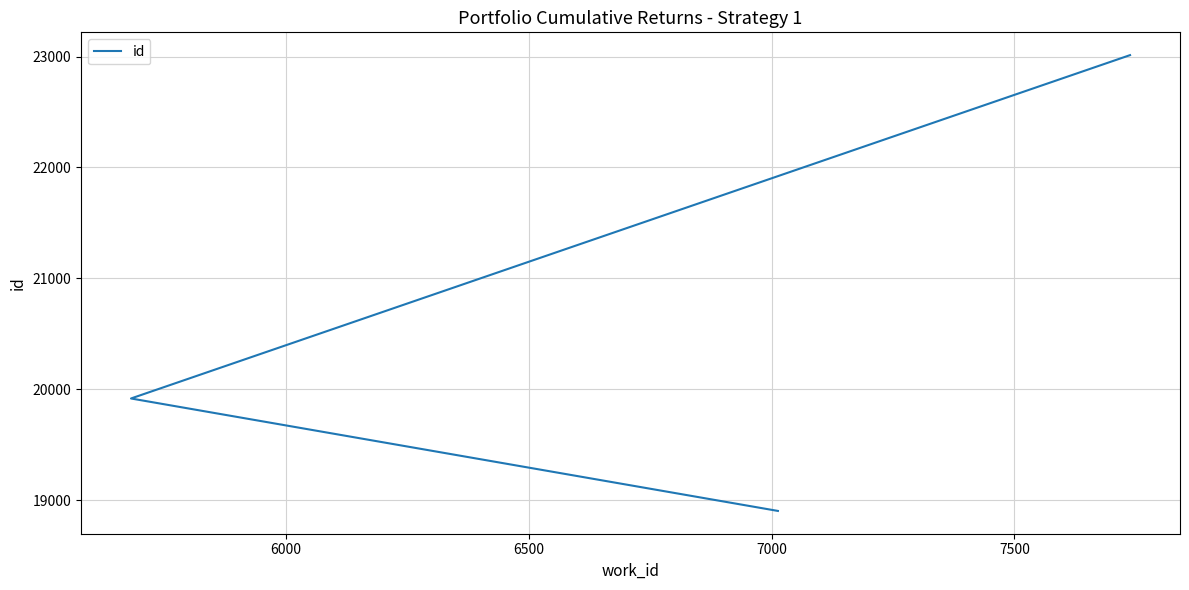

True or false: the data shows 26911 at 5500.

False